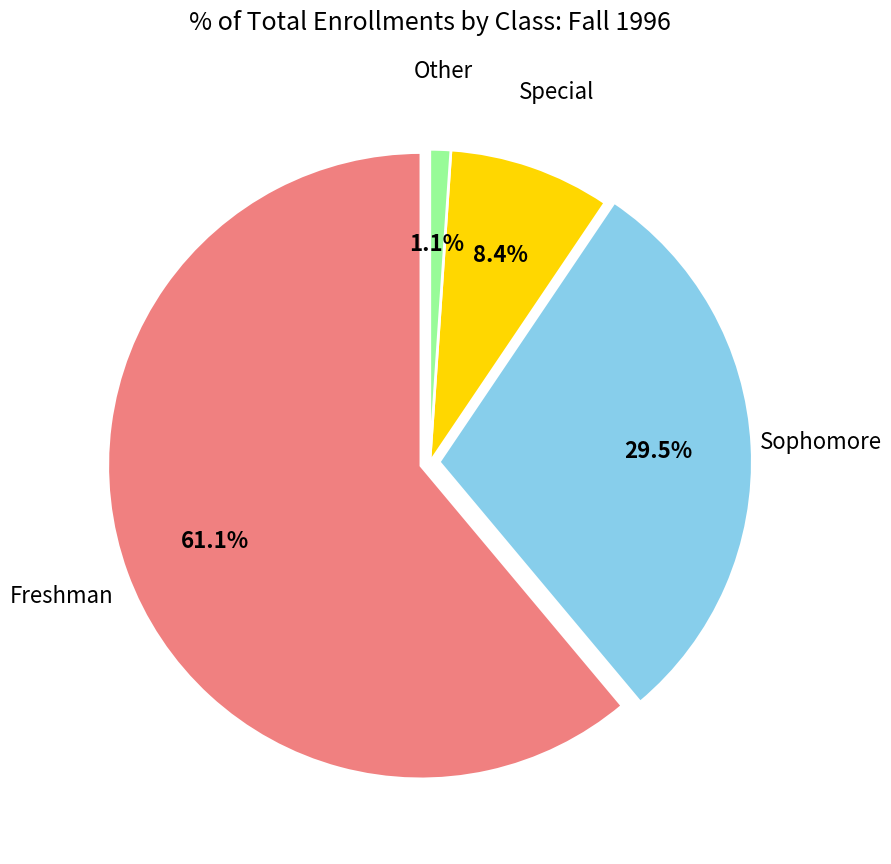

Which slice is the smallest?

Other